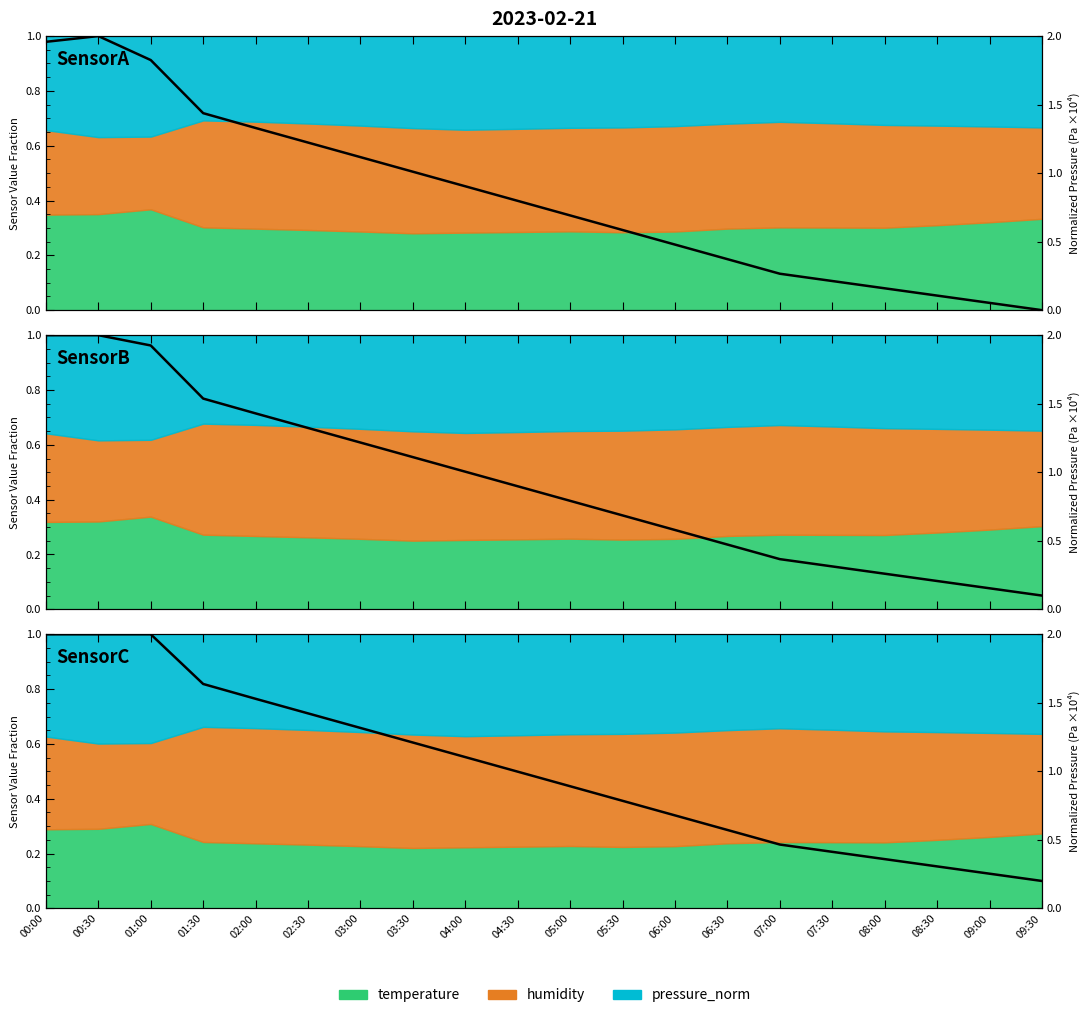

At which category is the sum across all series the highest?

00:30